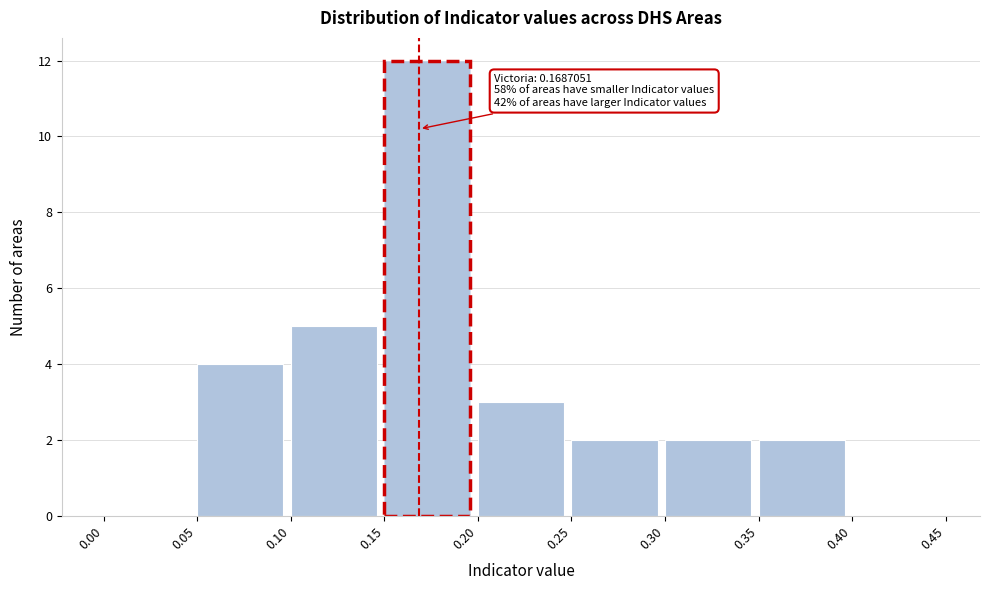

Which range on the x-axis has the tallest bar?

0.15 to 0.20